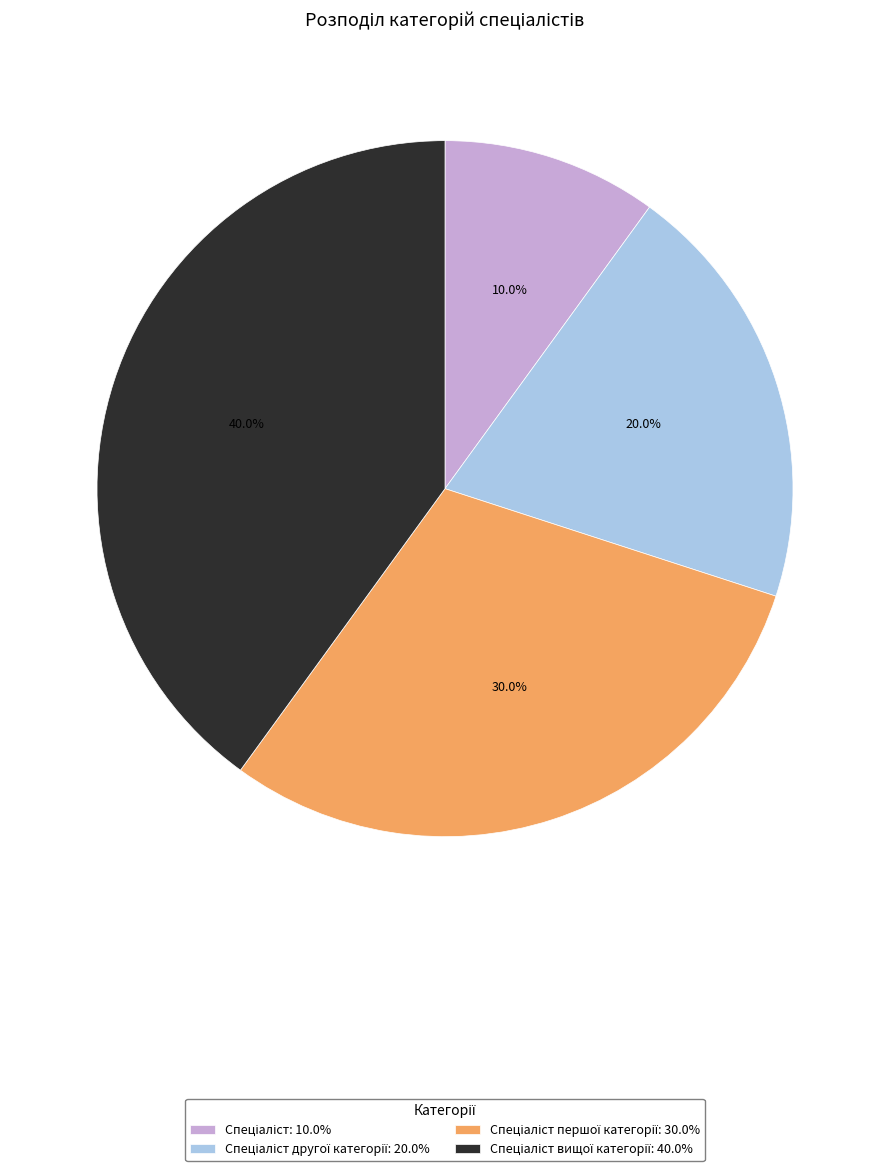

Does any single category account for the majority?

No